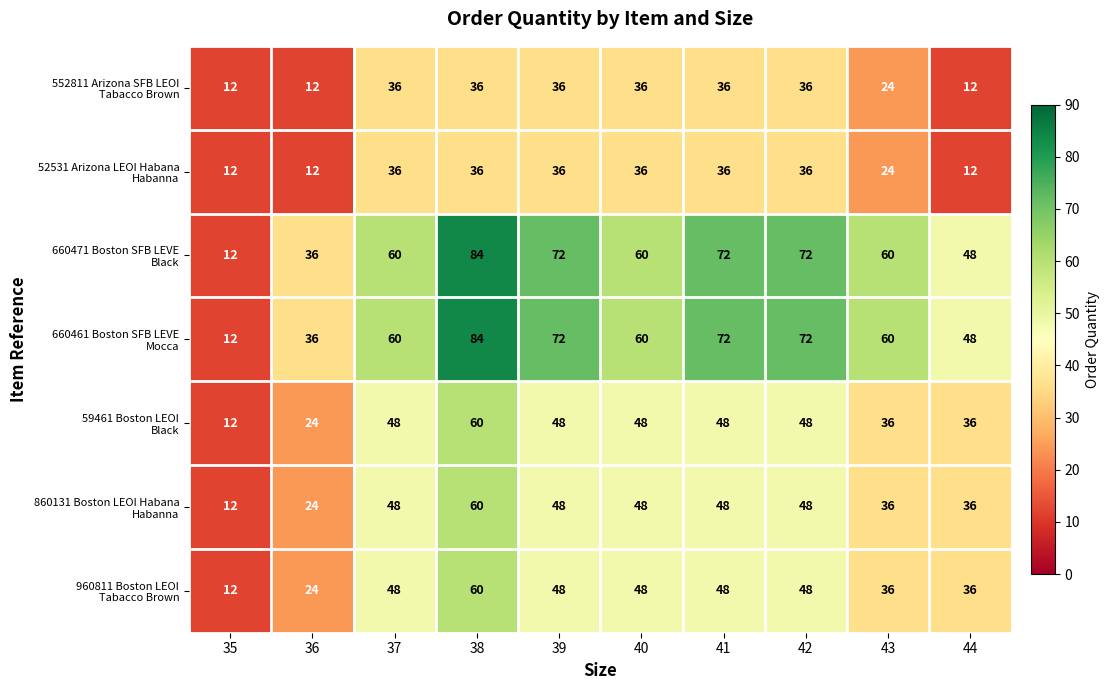

How many distinct data groups are displayed?

7